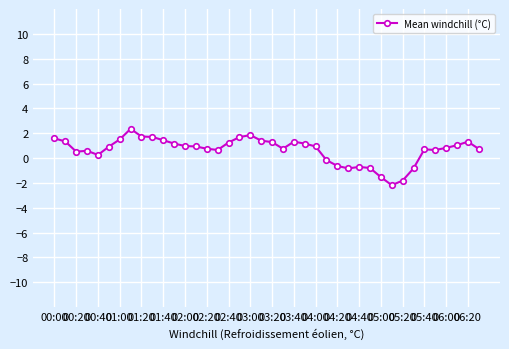

What is the greatest value displayed?

2.4